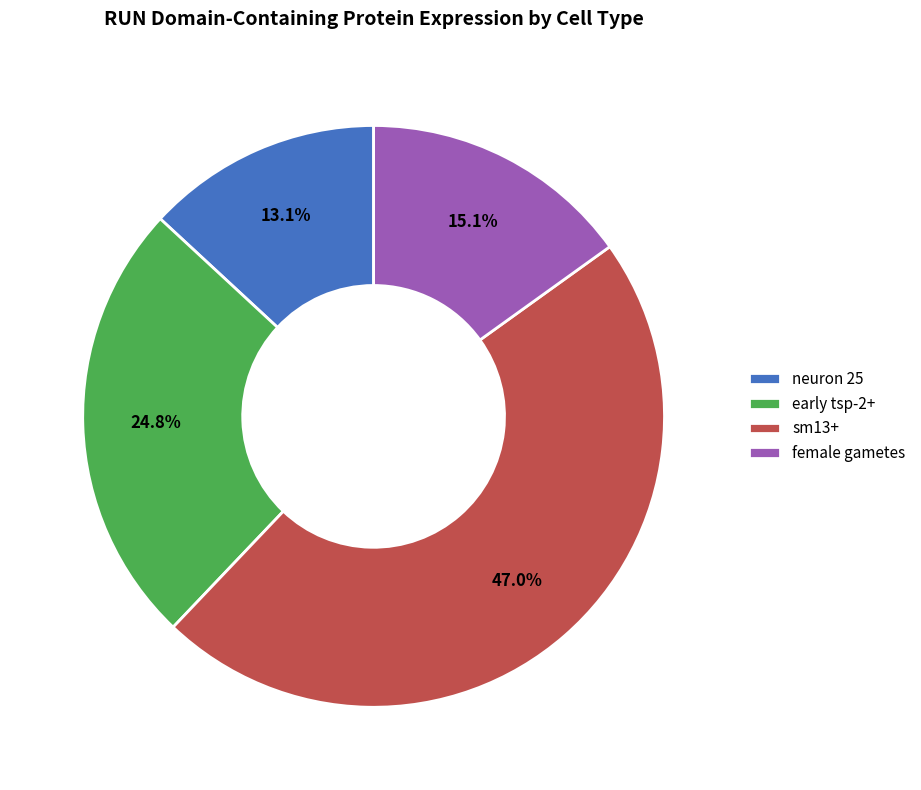

What percentage is the neuron 25 slice, to the nearest percent?

13%